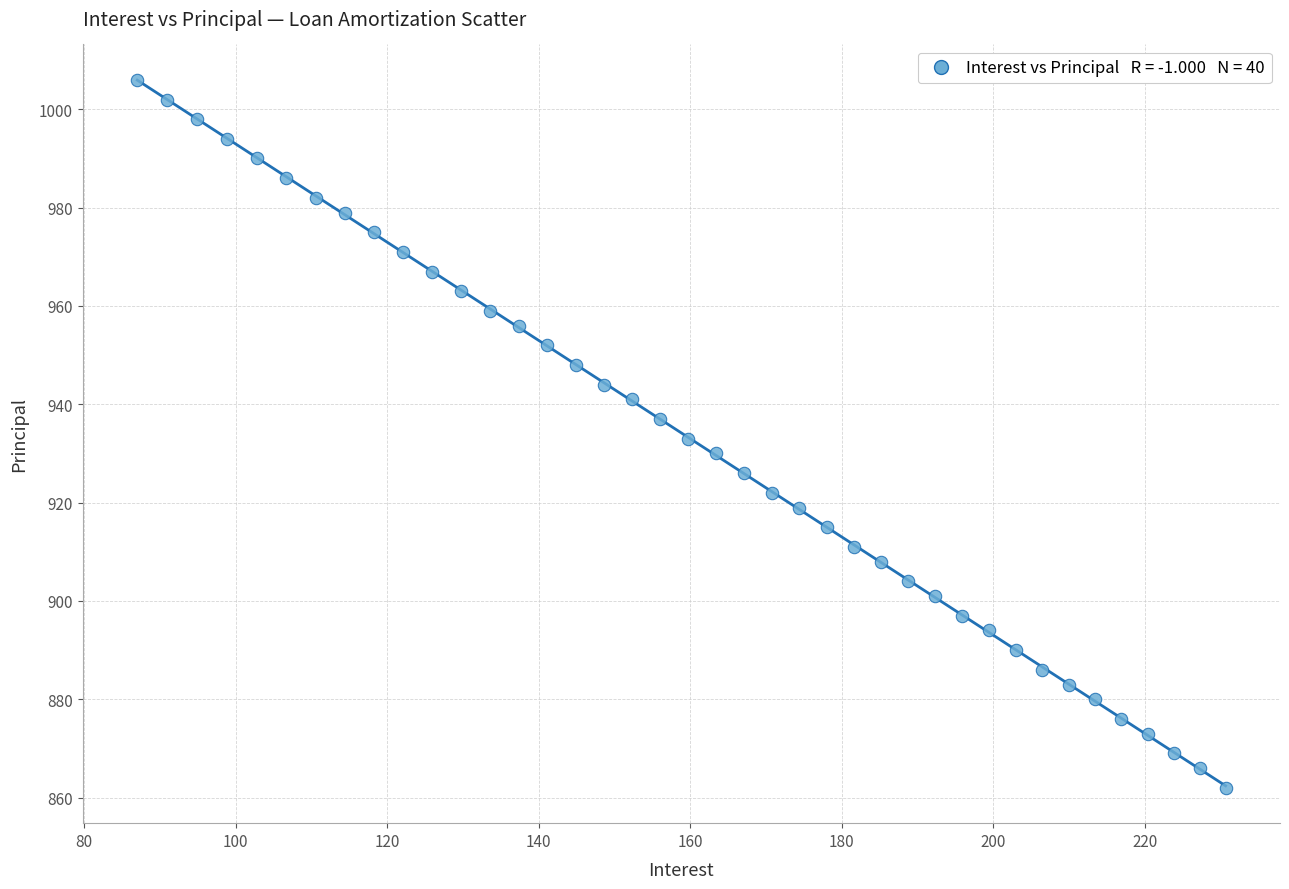

What is the range of Y values (max minus min)?

144